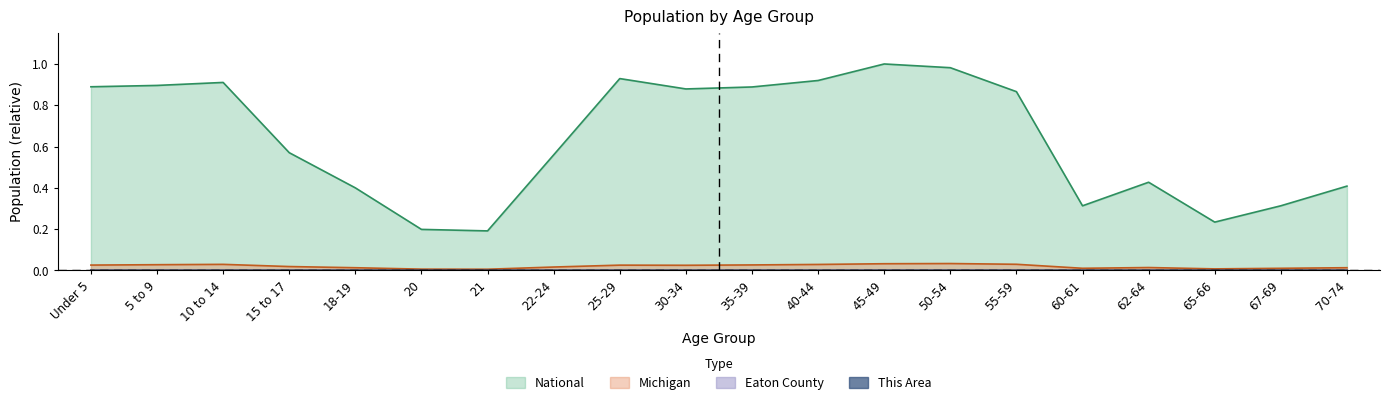

Does the chart display data point markers on the line(s)?

No